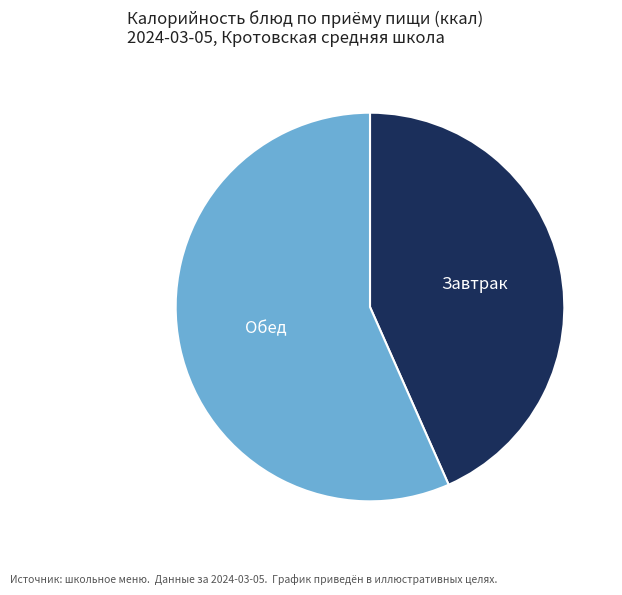

Is there any slice that represents more than half of the pie?

Yes